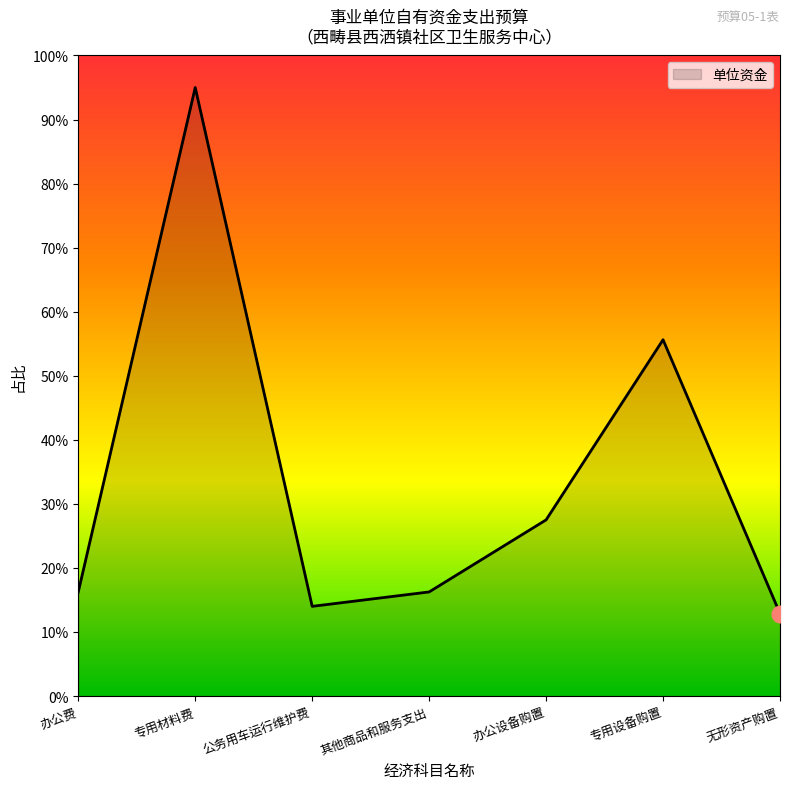

What is the sum of all values?

237.5